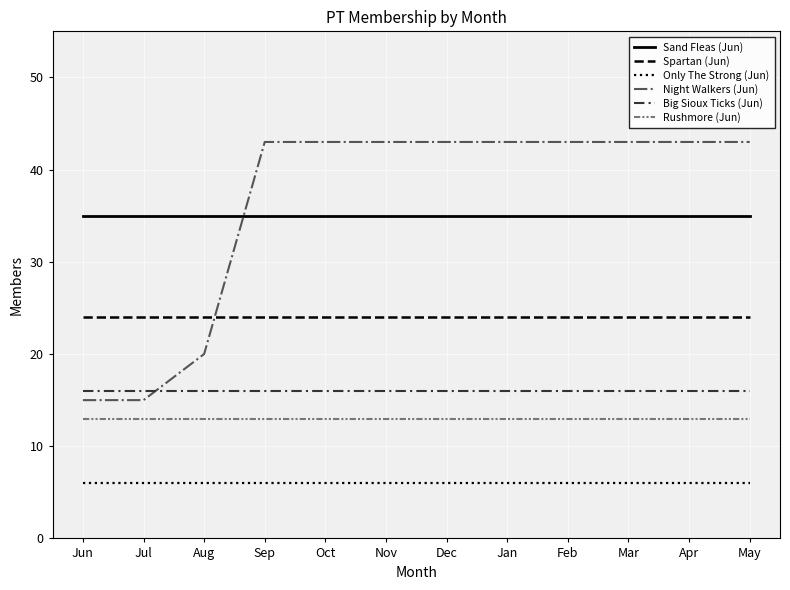

List the series in order of their peak value, highest first.

Night Walkers (Jun), Sand Fleas (Jun), Spartan (Jun), Big Sioux Ticks (Jun), Rushmore (Jun), Only The Strong (Jun)